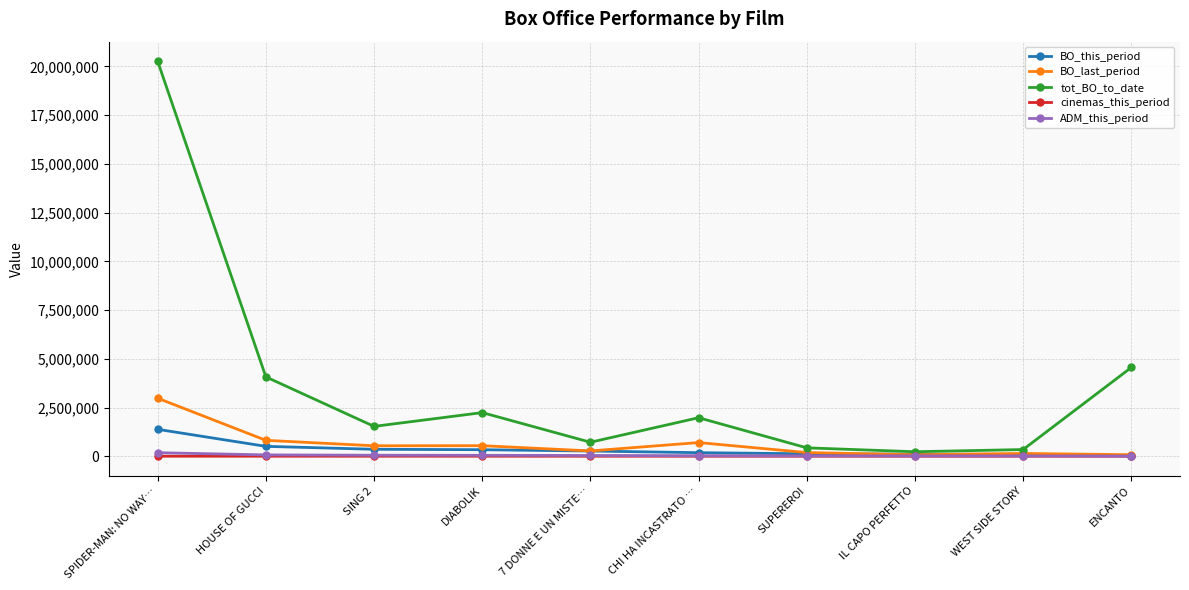

True or false: cinemas_this_period has a value of 544.0 at SING 2.

True